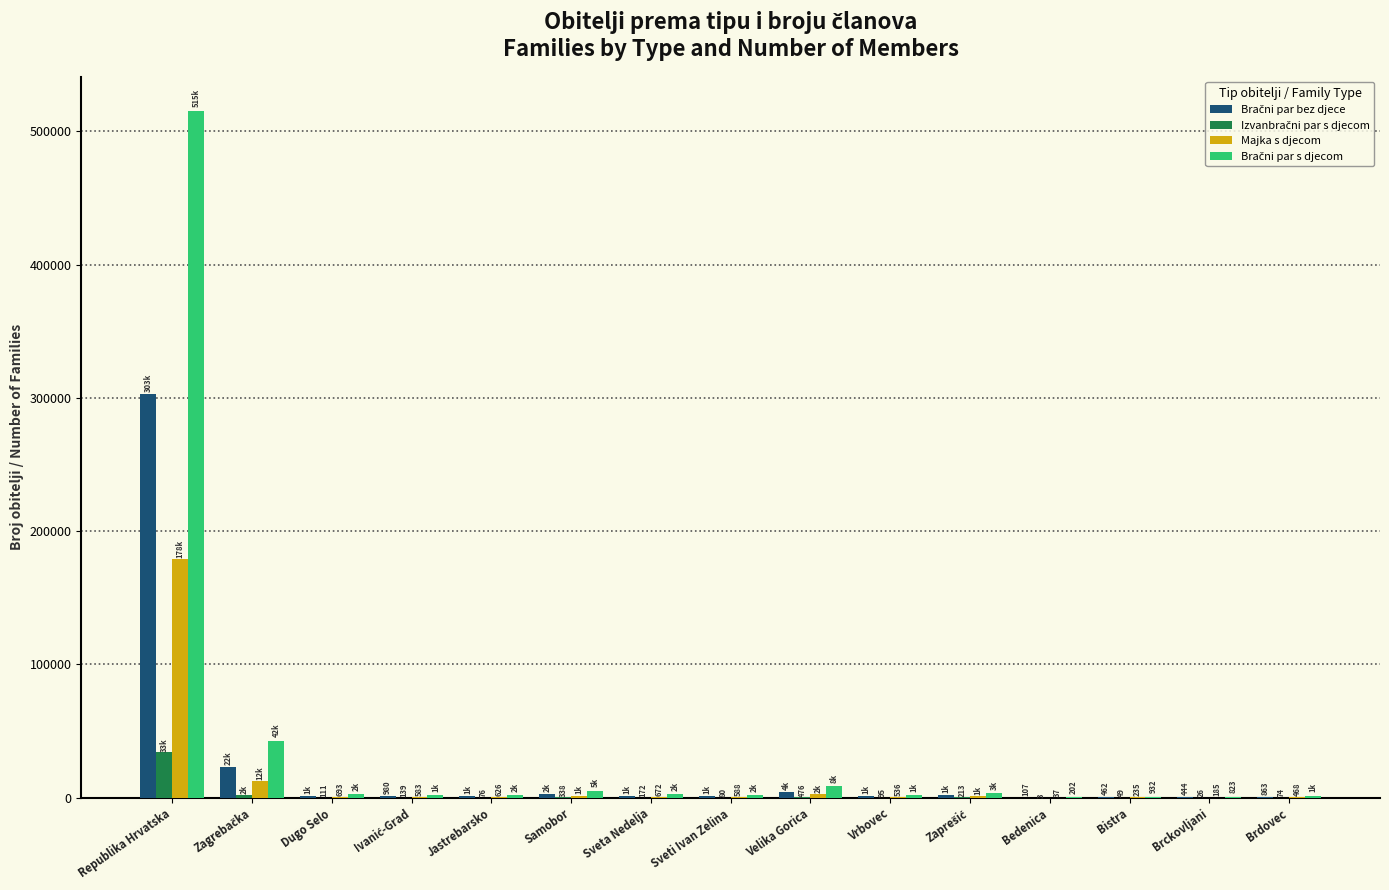

At which category is the sum across all series the highest?

Republika Hrvatska